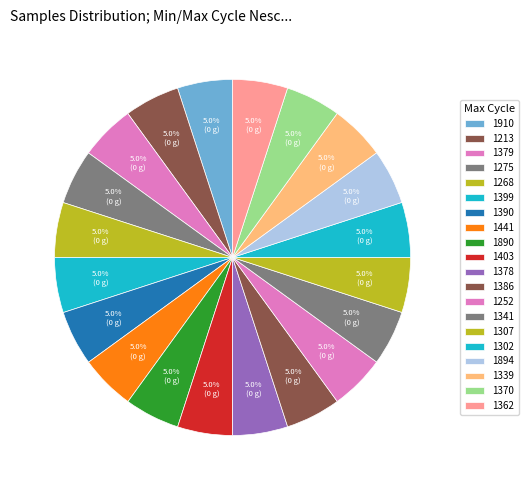

How many slices are in this pie chart?

20